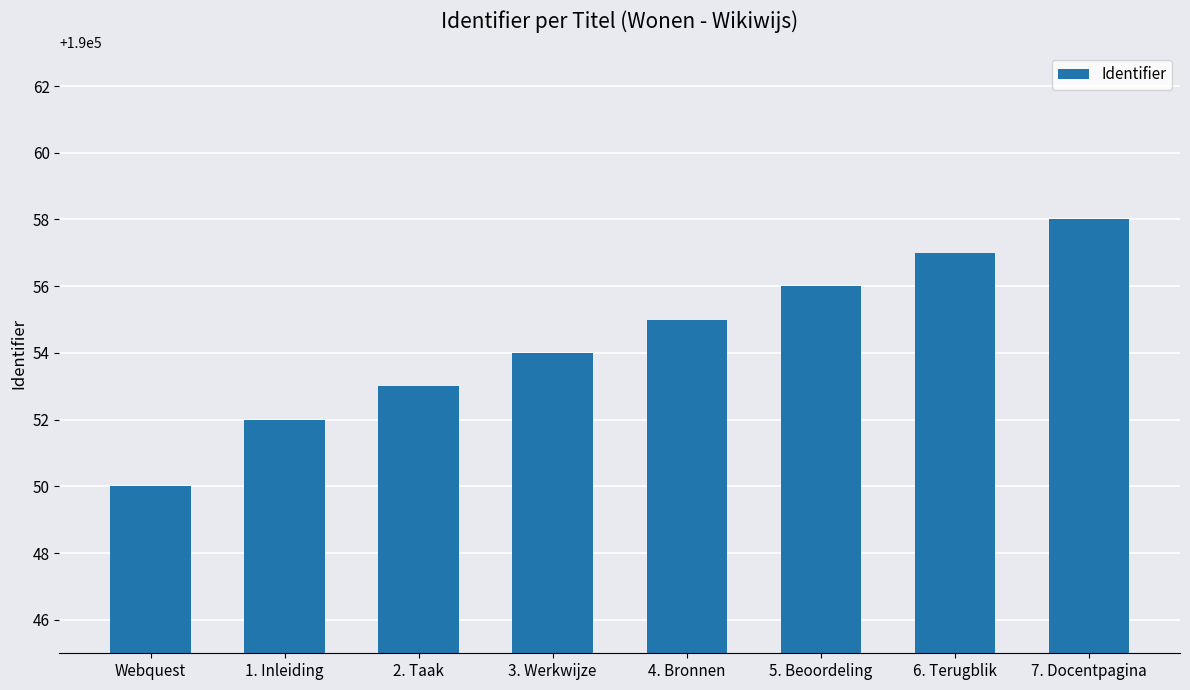

What is the difference between the second highest and second lowest values?

5